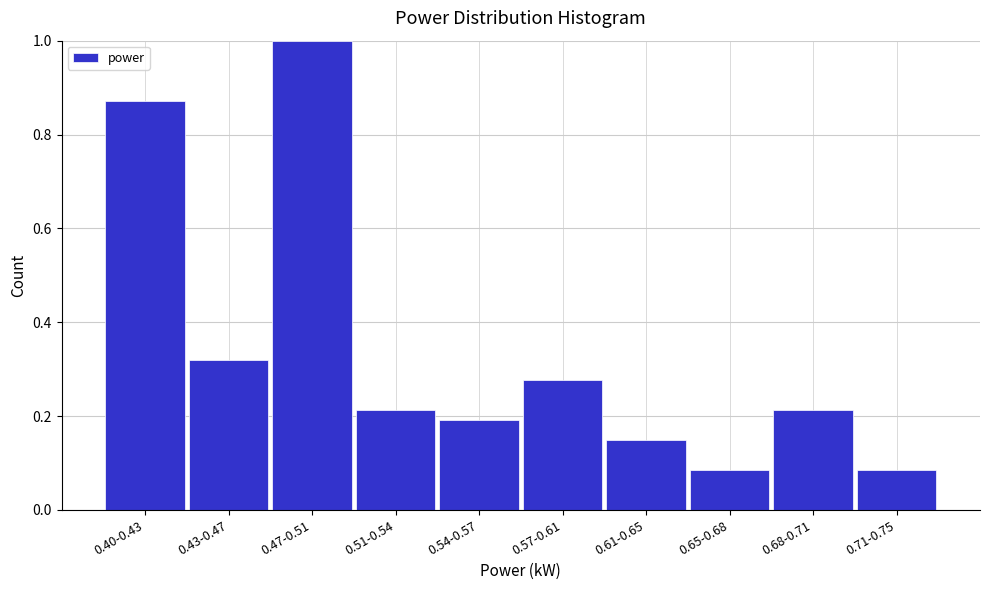

The value at 0.65-0.68 is 0.0. True or false?

False